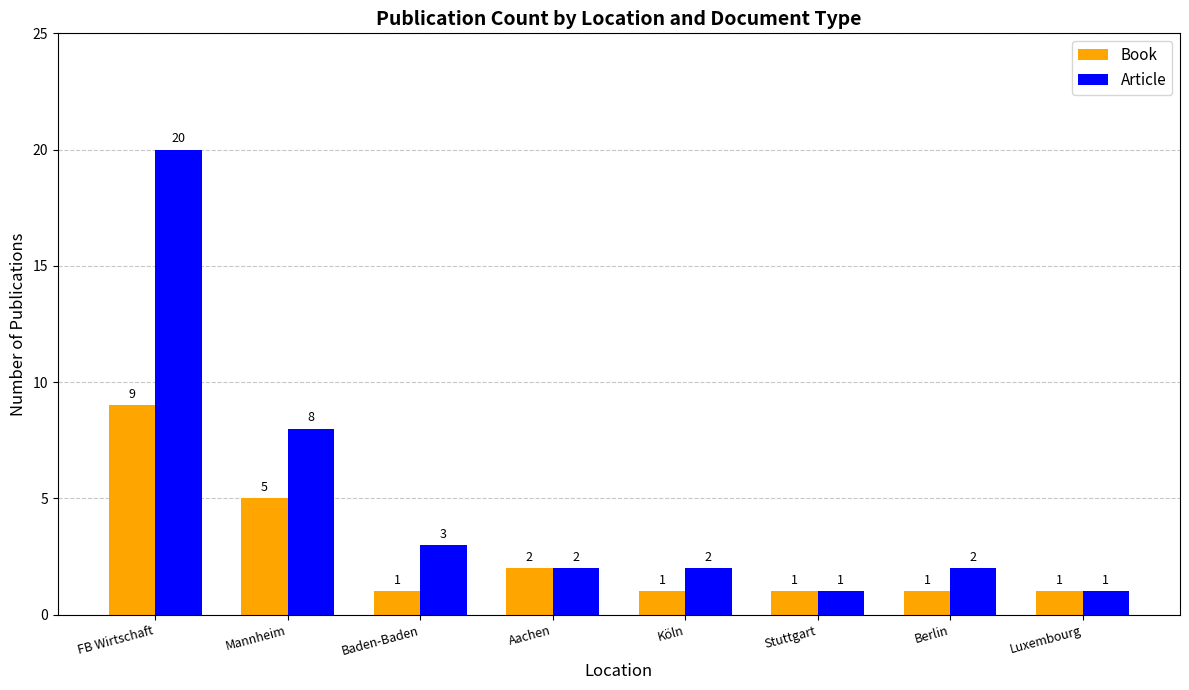

What is the lowest value of the Article series?

1